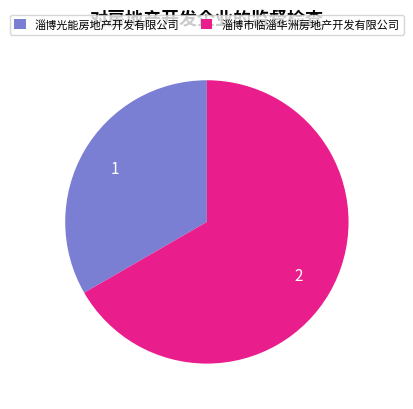

Between 淄博光能房地产开发有限公司 and 淄博市临淄华洲房地产开发有限公司, which is larger?

淄博市临淄华洲房地产开发有限公司